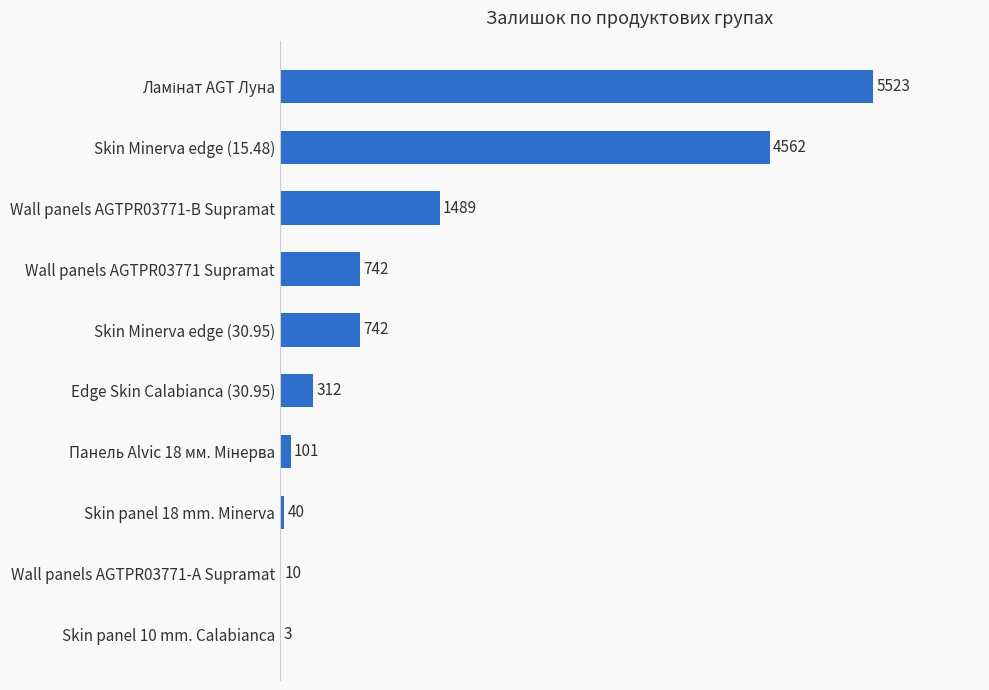

What is the change in value from Skin panel 18 mm. Minerva to Skin Minerva edge (30.95)?

+702